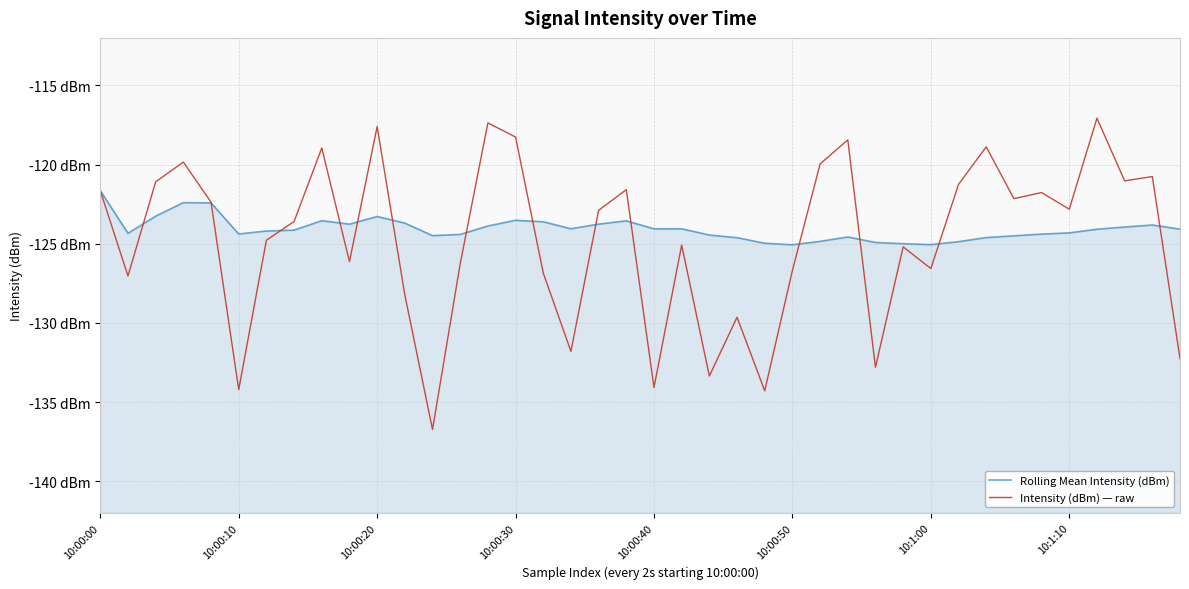

What is the difference between the highest and lowest values at 18?

0.9